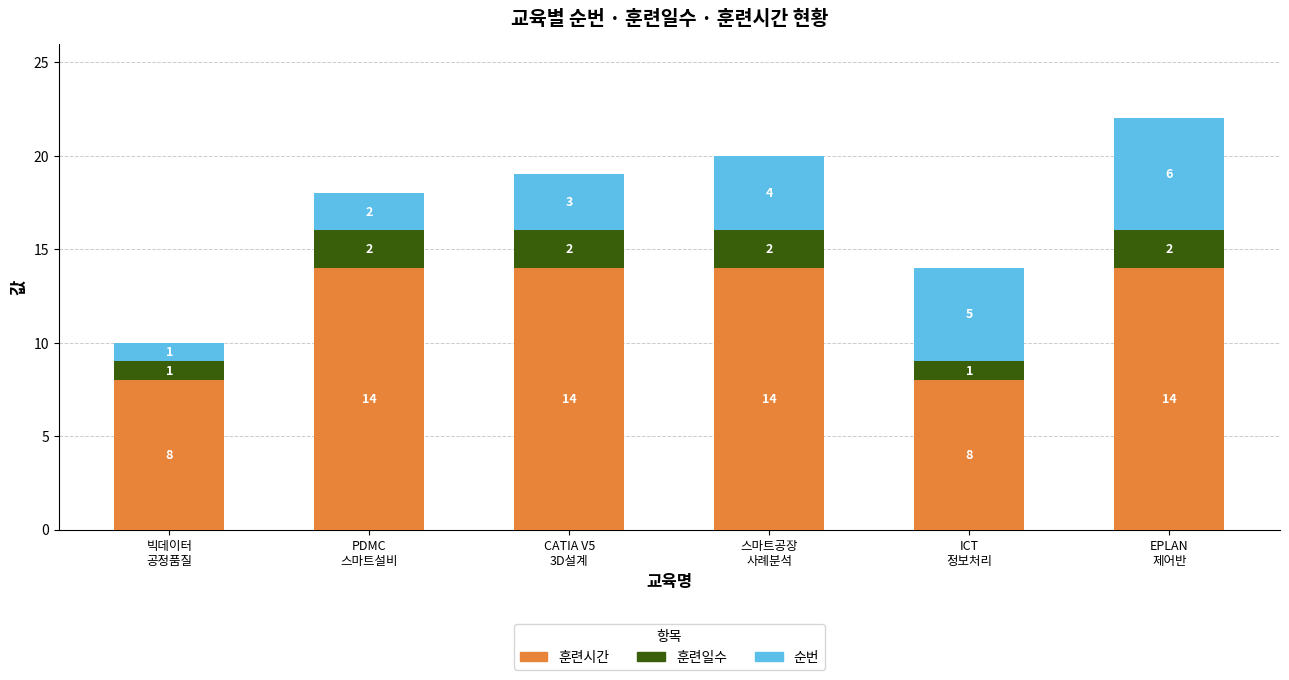

What is the difference between the second highest and minimum values in the 훈련시간 series?

6